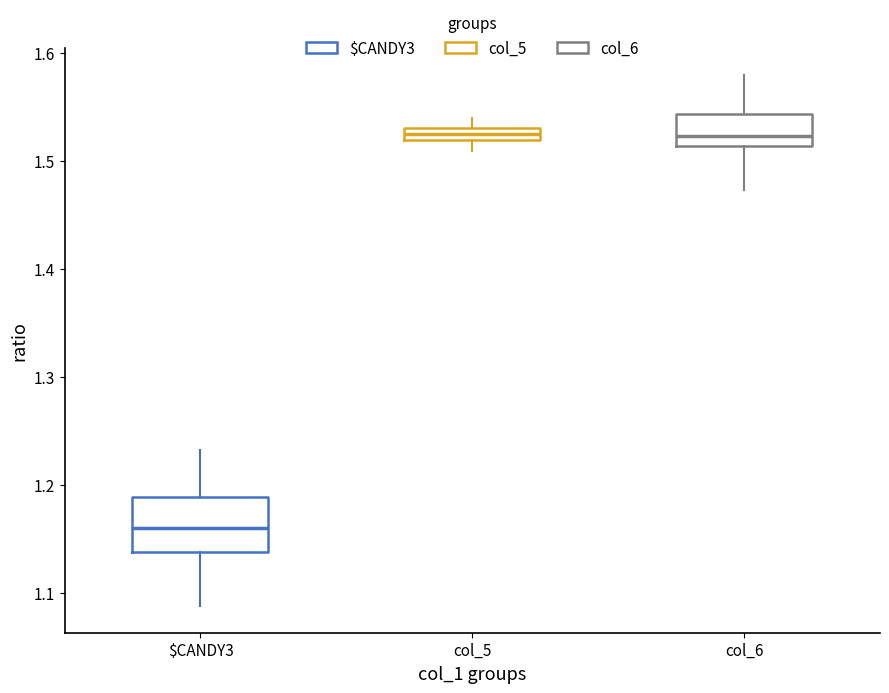

Which box has the lowest median line?

$CANDY3